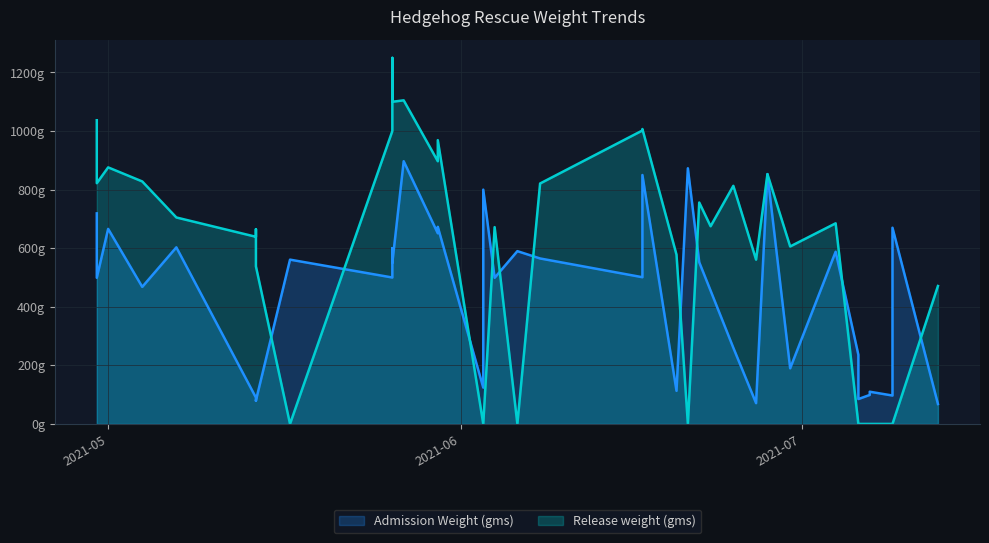

Reading left to right, what are all the values shown in this chart?

Admission Weight (gms): 719	499	666	468	603	90	83	79	80	561	500	600	550	897	651	673	124	800	499	590	565	501	850	113	873	552	455	260	71	853	190	588	236	85	99	110	97	109	670	68
Release weight (gms): 1037	822	876	828	705	639	665	563	538	0	1000	1250	1100	1105	897	969	0	0	672	0	821	1002	1007	578	0	756	675	813	561	853	606	685	0	0	0	0	0	0	0	471